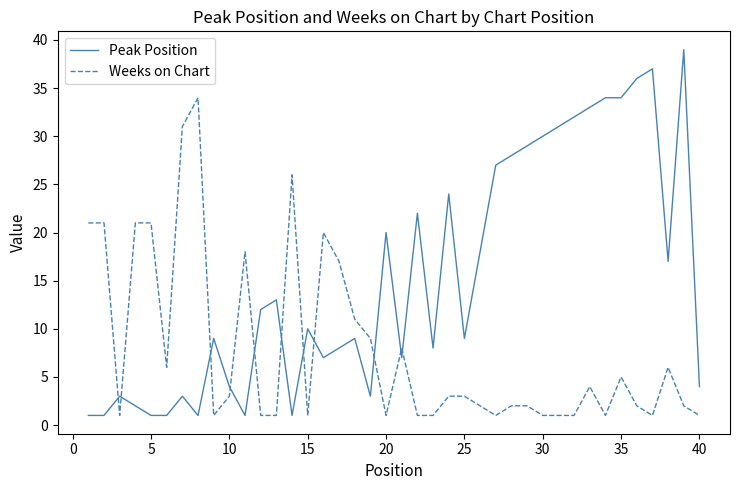

Which series has the largest total across all categories?

Peak Position